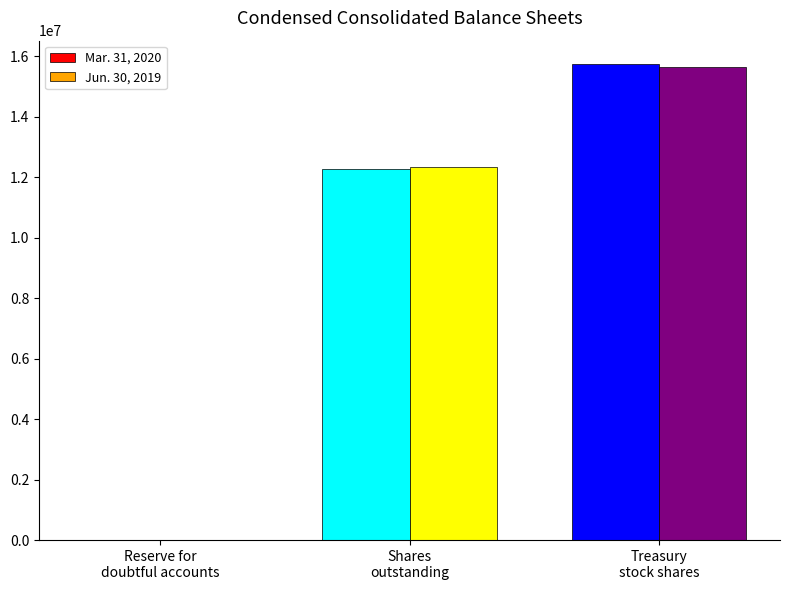

What are all the series names shown in the legend?

Mar. 31, 2020, Jun. 30, 2019